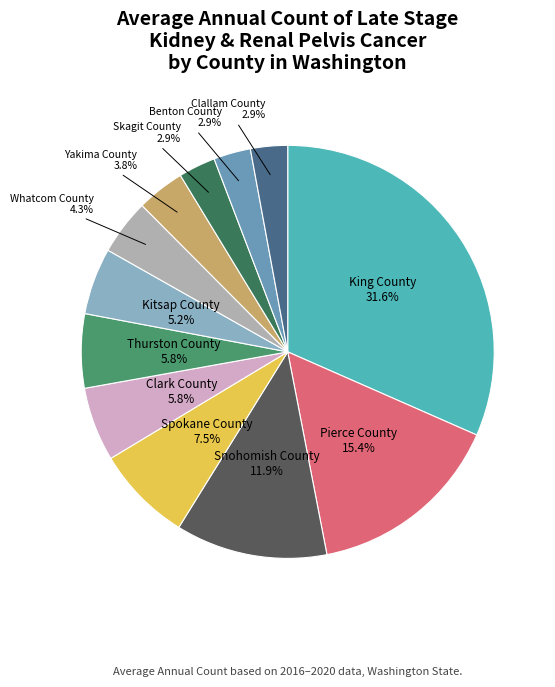

Approximately how many times larger is the value at Skagit County compared to Benton County?

1.0